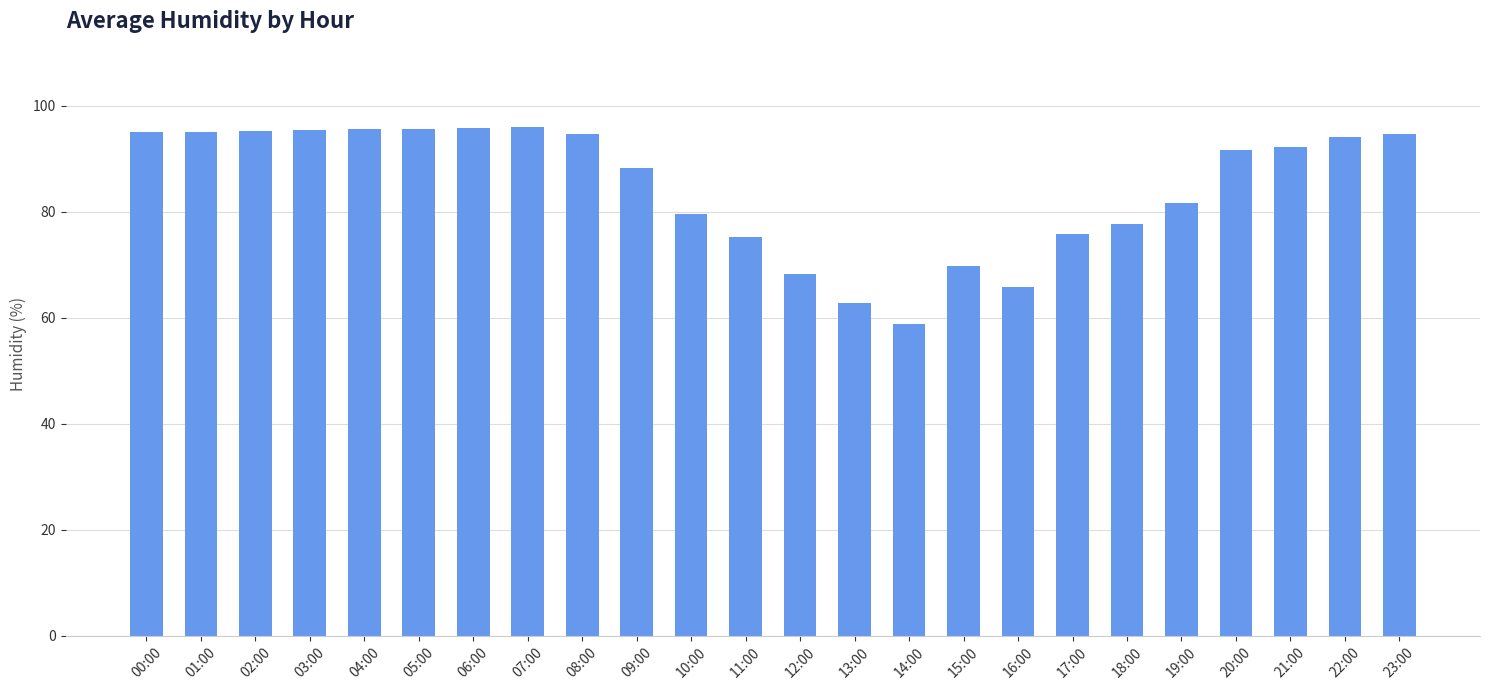

What is the change in value from 05:00 to 15:00?

-26.0